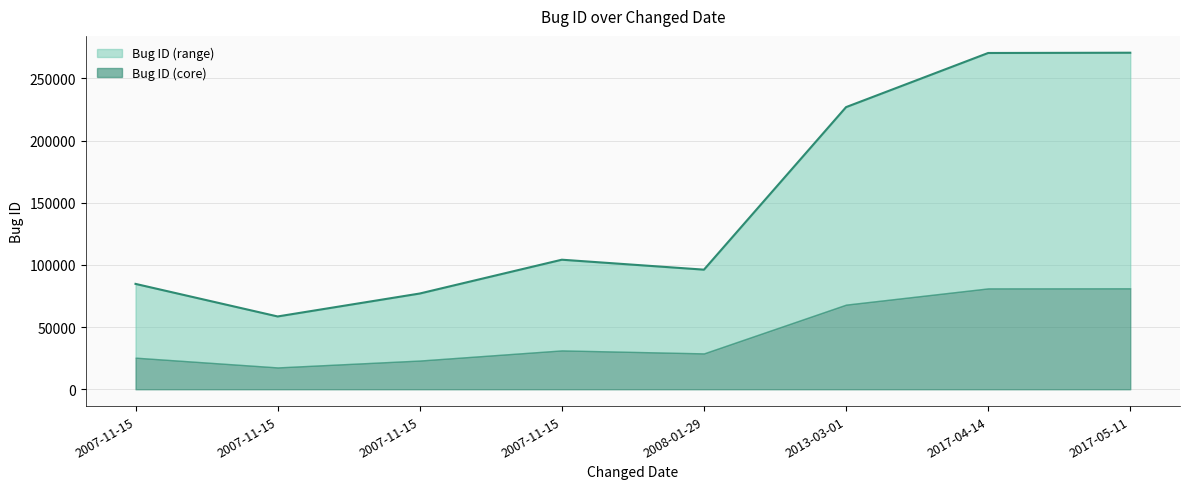

What is the minimum value shown in the chart?

58545